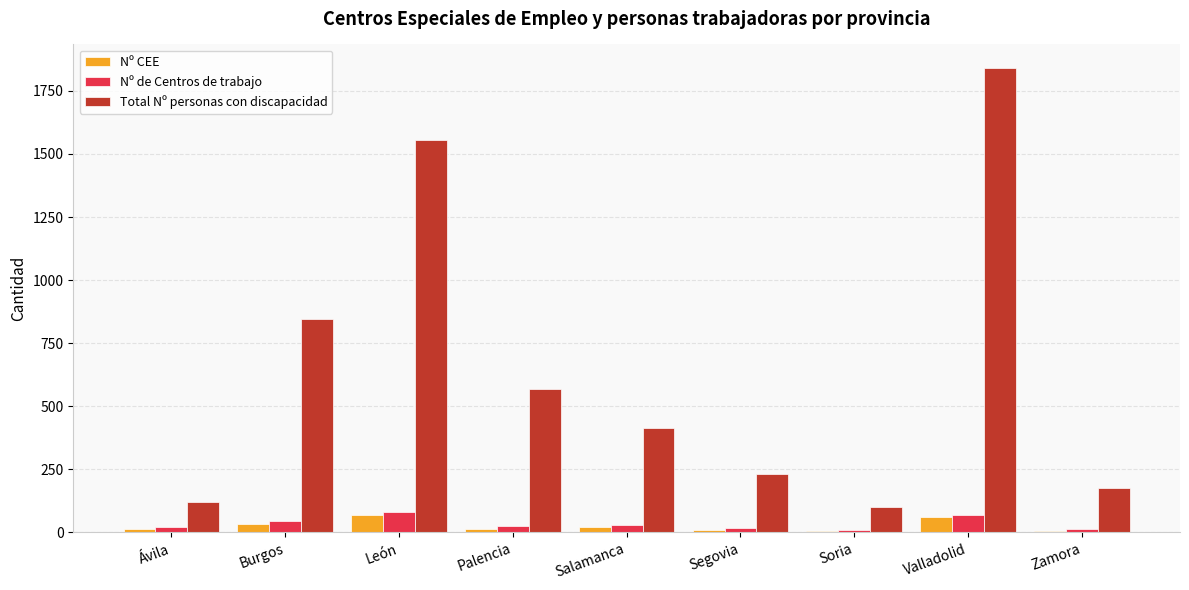

Which series has the widest spread of values?

Total Nº personas con discapacidad